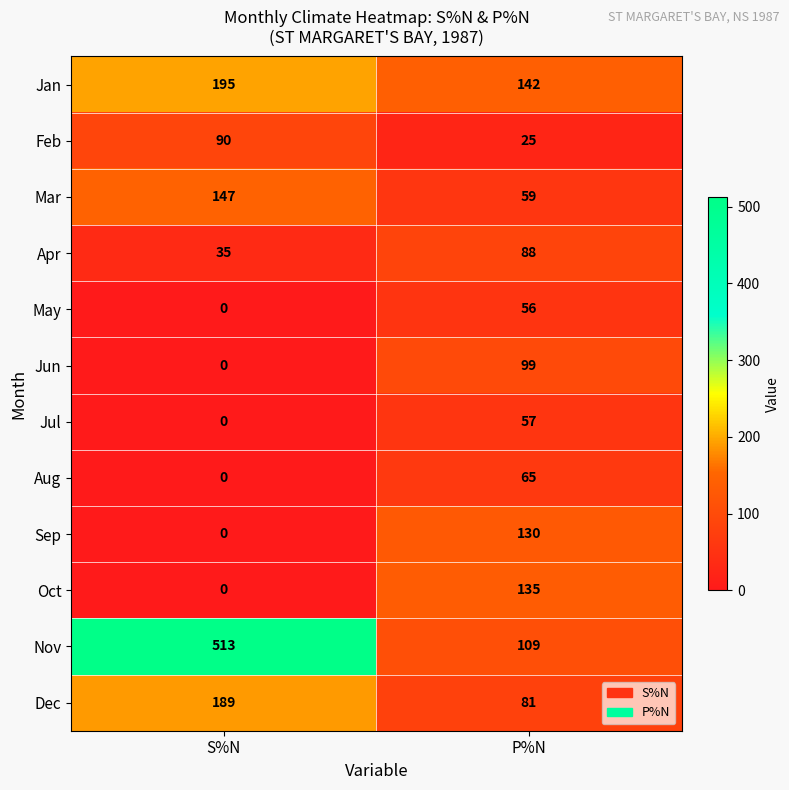

Reading left to right, extract all data points from this chart.

Jan: S%N=195	P%N=142
Feb: S%N=90	P%N=25
Mar: S%N=147	P%N=59
Apr: S%N=35	P%N=88
May: S%N=0	P%N=56
Jun: S%N=0	P%N=99
Jul: S%N=0	P%N=57
Aug: S%N=0	P%N=65
Sep: S%N=0	P%N=130
Oct: S%N=0	P%N=135
Nov: S%N=513	P%N=109
Dec: S%N=189	P%N=81